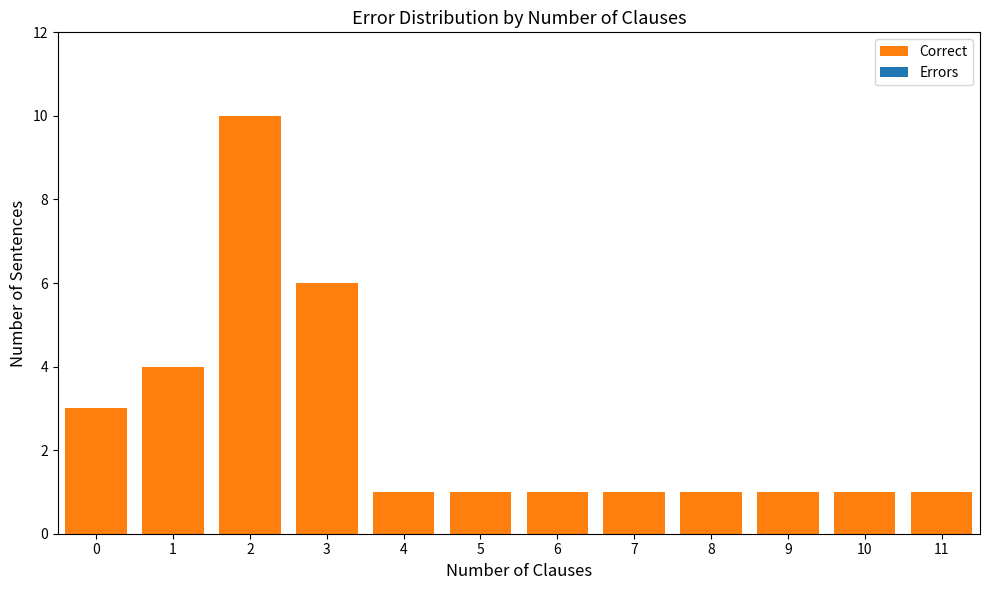

Reading left to right, extract all data points from this chart.

0=3	1=4	2=10	3=6	4=1	5=1	6=1	7=1	8=1	9=1	10=1	11=1